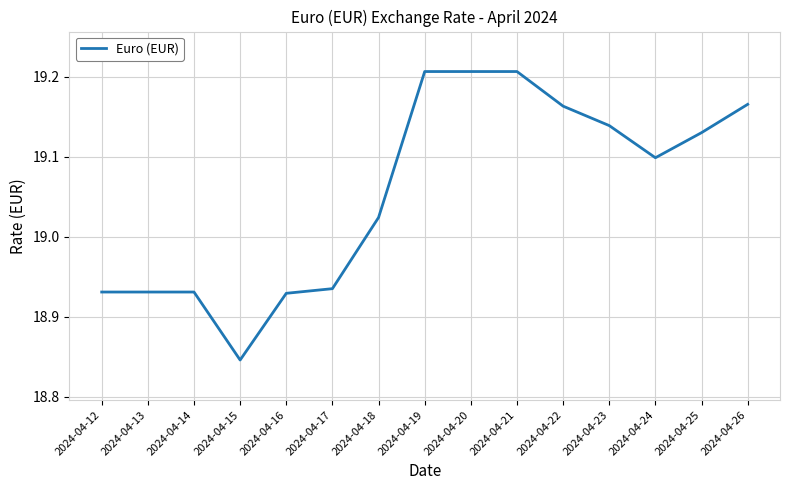

What is the sum of all values?

285.8